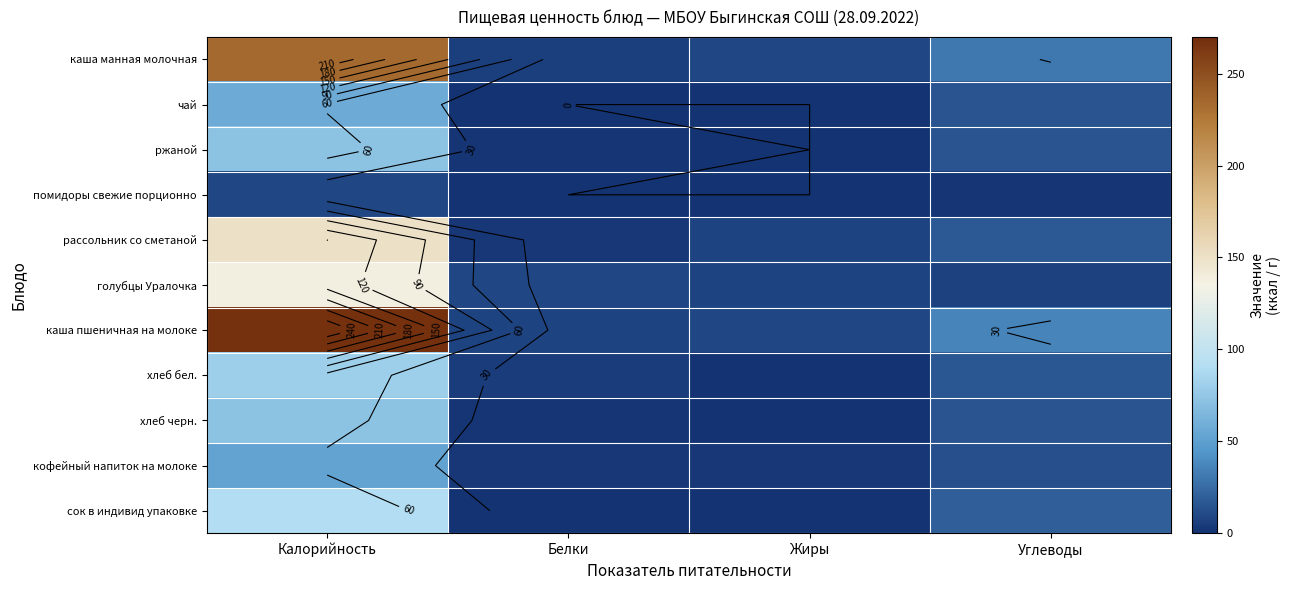

Is the value of ржаной at Жиры greater than the value of кофейный напиток на молоке at Калорийность?

No